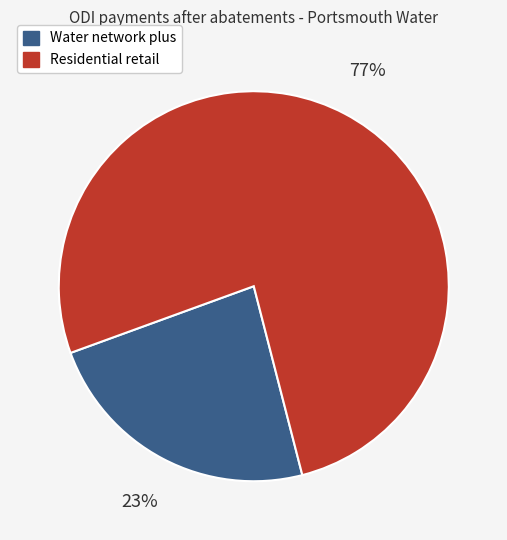

Combined, do Water network plus and Residential retail account for over 50%?

Yes